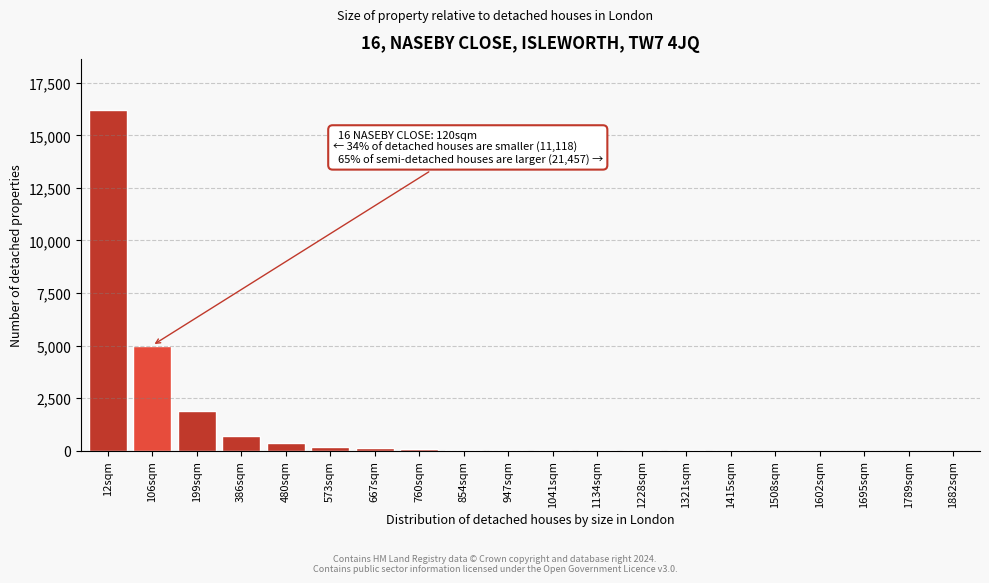

True or false: the data shows 50 at 854sqm.

True